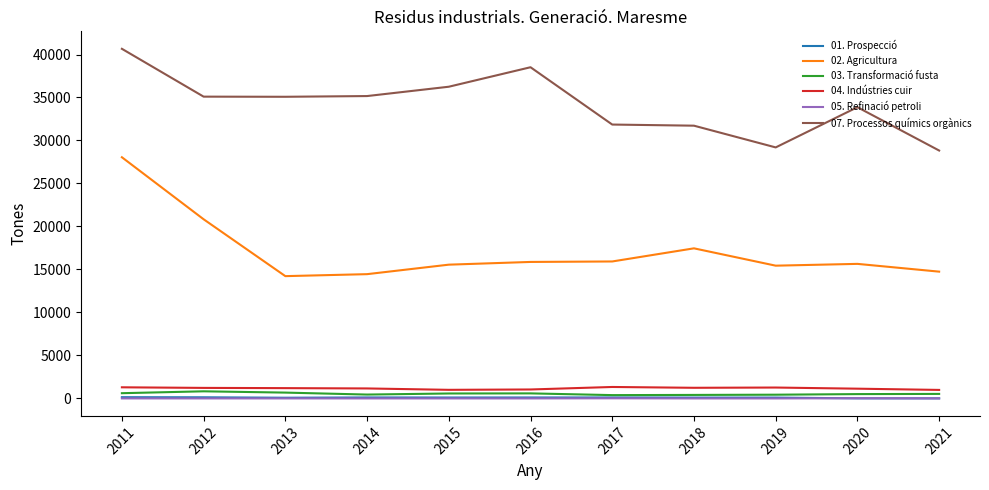

Reading left to right, extract all data points from this chart.

01. Prospecció: 2021=10	2020=10	2019=95	2018=96	2017=111	2016=109	2015=104	2014=113	2013=80	2012=130	2011=142
02. Agricultura: 2021=14745	2020=15649	2019=15440	2018=17456	2017=15929	2016=15874	2015=15557	2014=14453	2013=14223	2012=20837	2011=28050
03. Transformació fusta: 2021=526	2020=502	2019=433	2018=407	2017=385	2016=586	2015=574	2014=449	2013=677	2012=827	2011=608
04. Indústries cuir: 2021=989	2020=1133	2019=1266	2018=1236	2017=1331	2016=1040	2015=999	2014=1160	2013=1197	2012=1224	2011=1293
05. Refinació petroli: 2021=0	2020=20	2019=0	2018=0	2017=15	2016=0	2015=0	2014=0	2013=1	2012=1	2011=1
07. Processos químics orgànics: 2021=28831	2020=33873	2019=29194	2018=31722	2017=31853	2016=38519	2015=36252	2014=35167	2013=35083	2012=35099	2011=40662